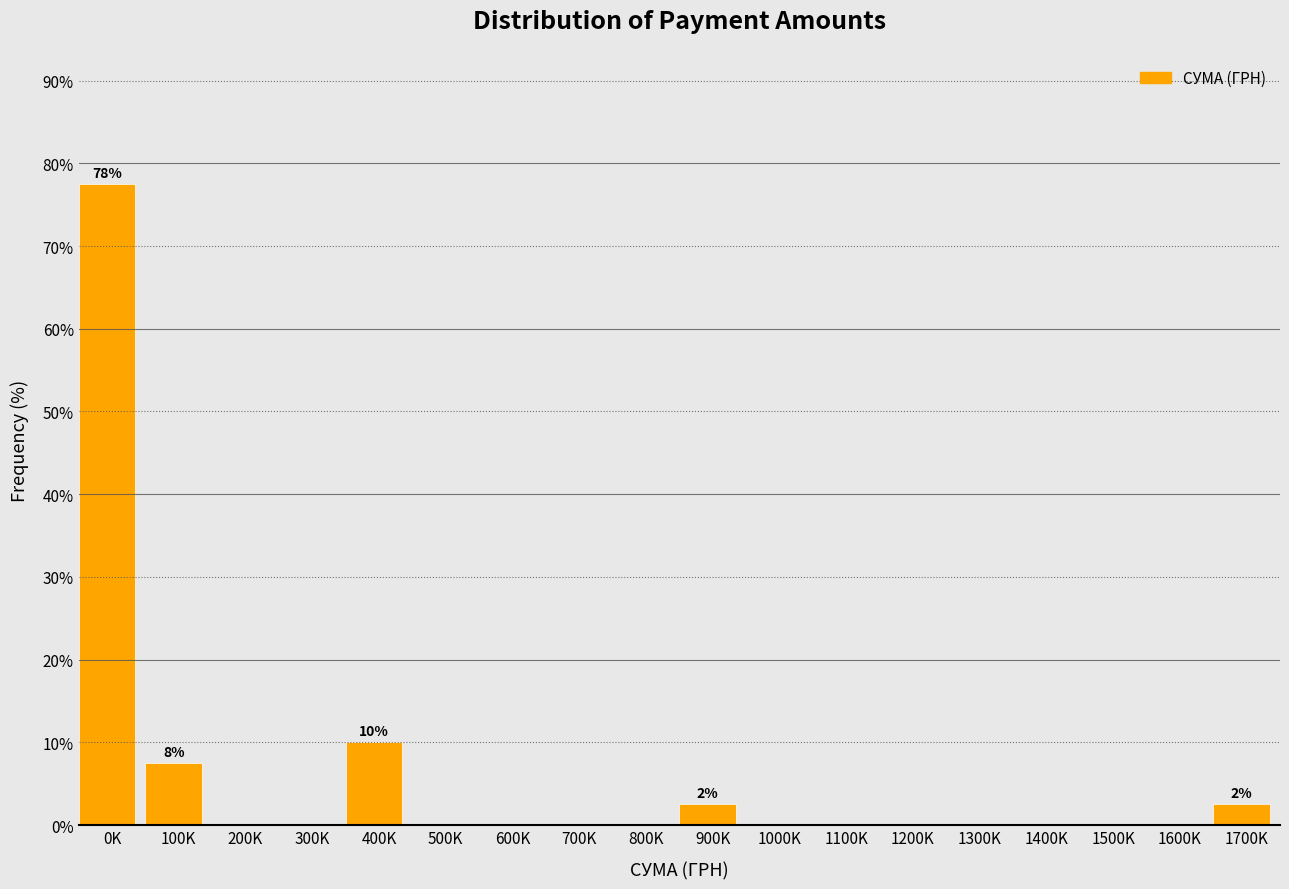

Reading right to left, what are all the values shown in this chart?

1700K=2.5	1600K=0.0	1500K=0.0	1400K=0.0	1300K=0.0	1200K=0.0	1100K=0.0	1000K=0.0	900K=2.5	800K=0.0	700K=0.0	600K=0.0	500K=0.0	400K=10.0	300K=0.0	200K=0.0	100K=7.5	0K=77.5